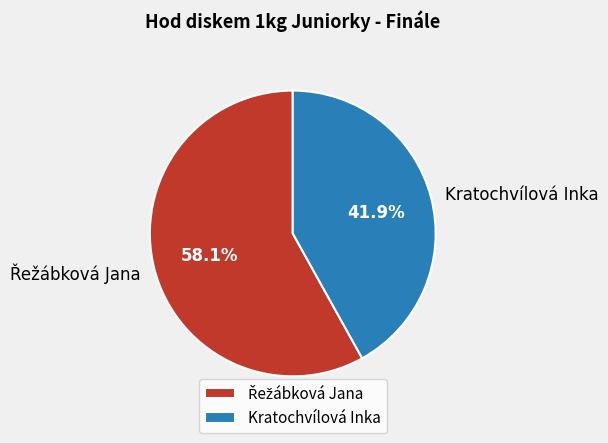

What portion of the pie excludes Kratochvílová Inka?

58.1%